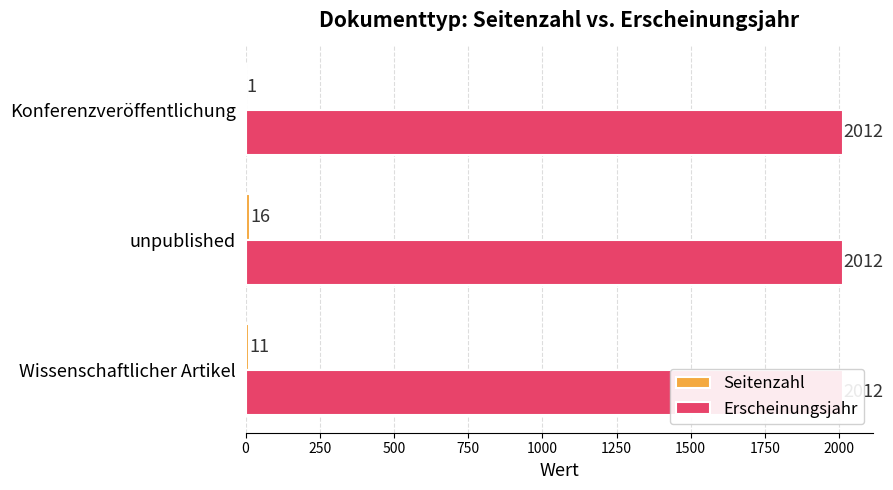

Reading left to right, transcribe all the data shown in this chart.

Seitenzahl: 11.0	16.0	1.0
Erscheinungsjahr: 0.3	0.3	0.3